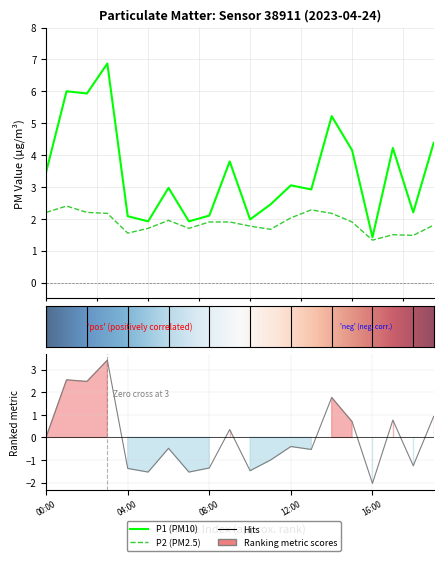

Which series has the largest range (max minus min)?

P1